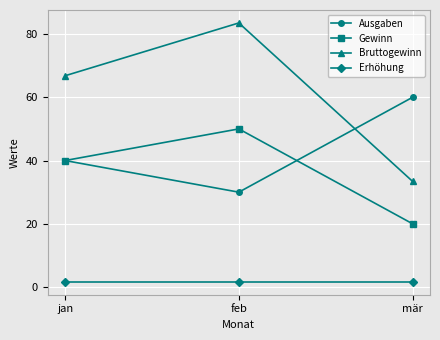

List the labels in order of Gewinn value, largest first.

feb, jan, mär